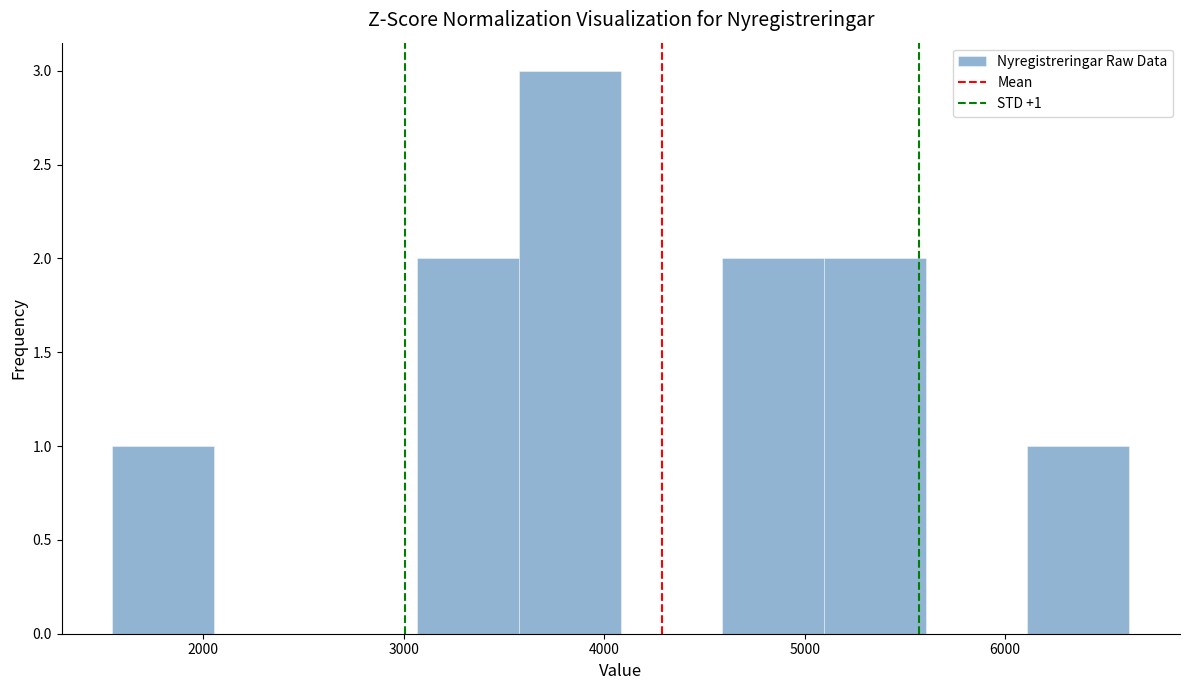

Which range on the x-axis has the tallest bar?

3600 to 4100